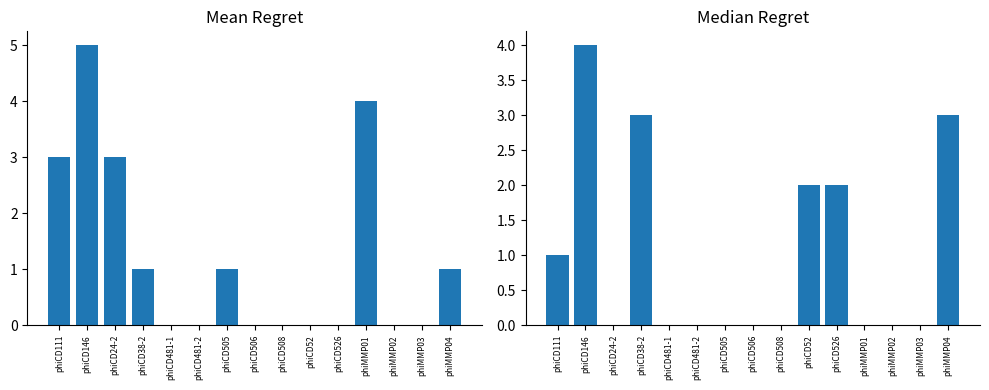

What is the maximum value shown in the chart?

5